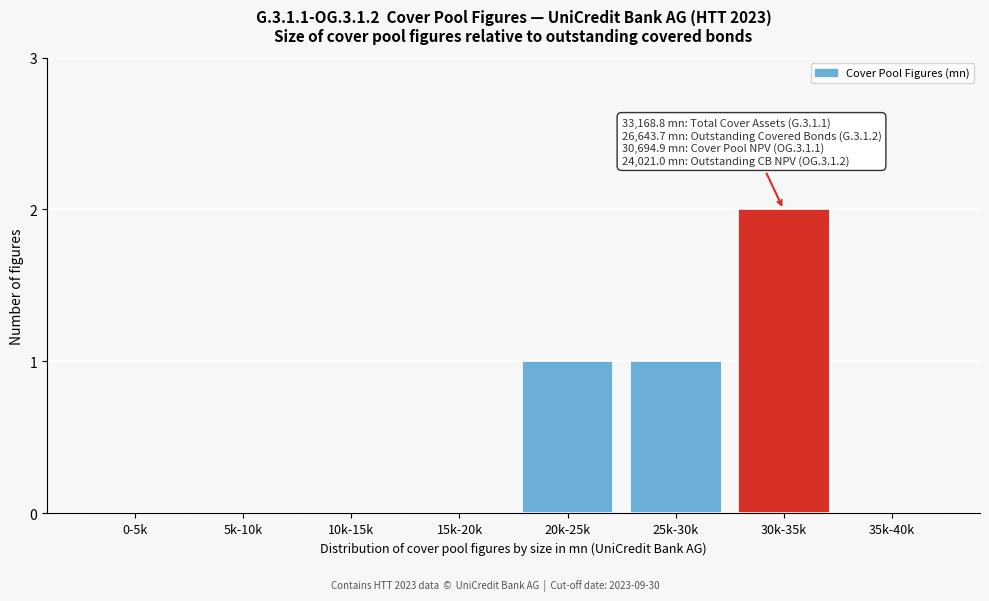

Reading right to left, what are all the values shown in this chart?

35k-40k=0	30k-35k=2	25k-30k=1	20k-25k=1	15k-20k=0	10k-15k=0	5k-10k=0	0-5k=0